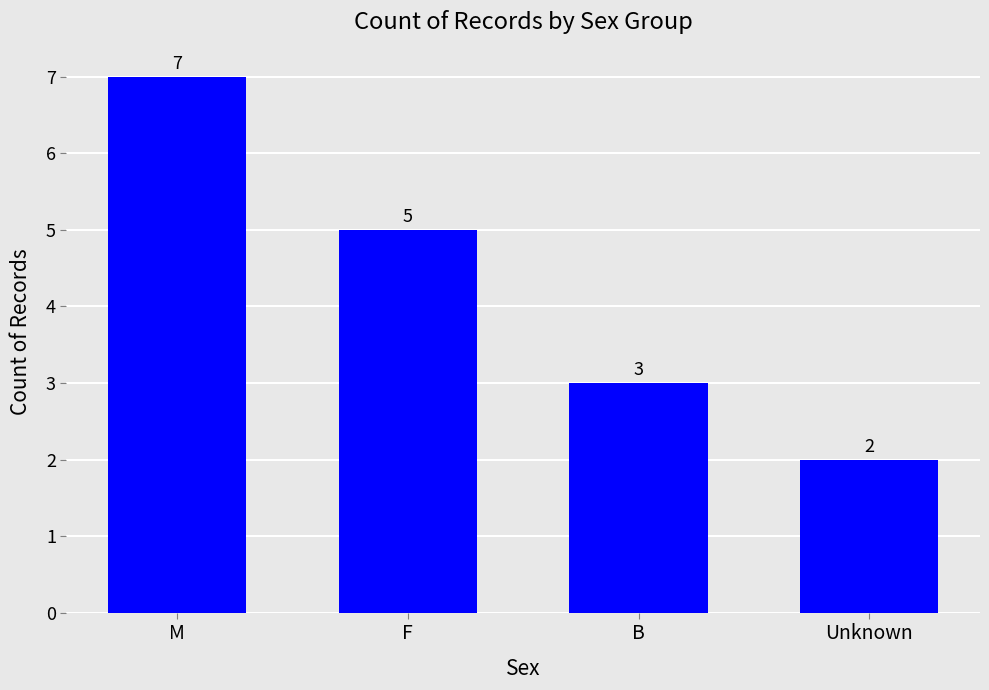

What position from the right is F?

3